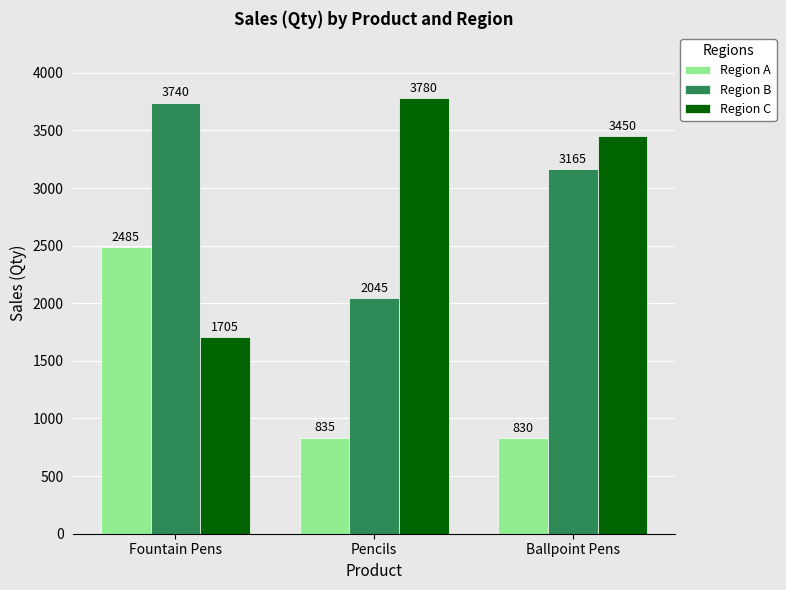

At which category is the sum across all series the highest?

Fountain Pens